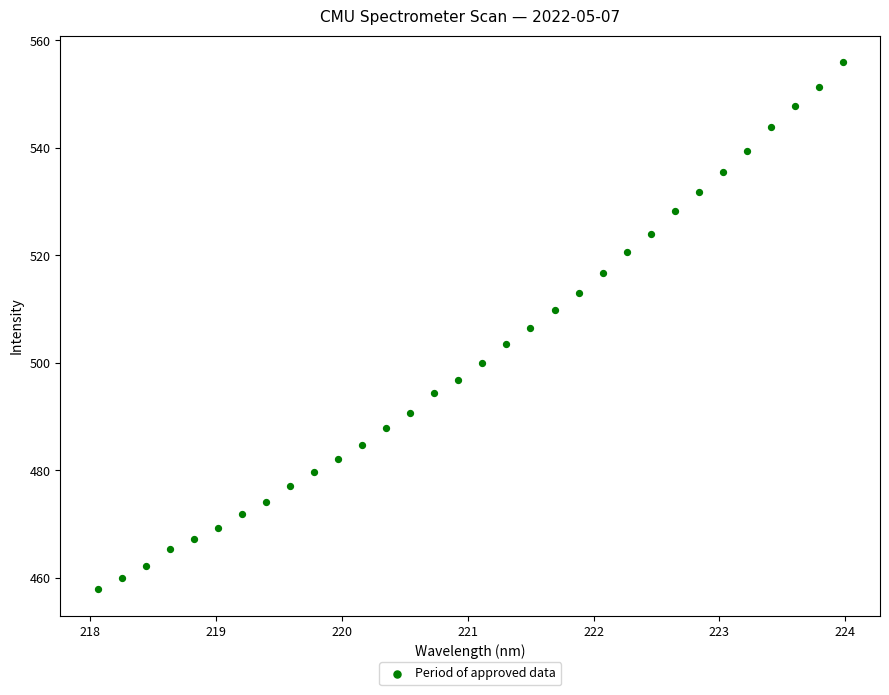

What is the range of Y values (max minus min)?

98.2